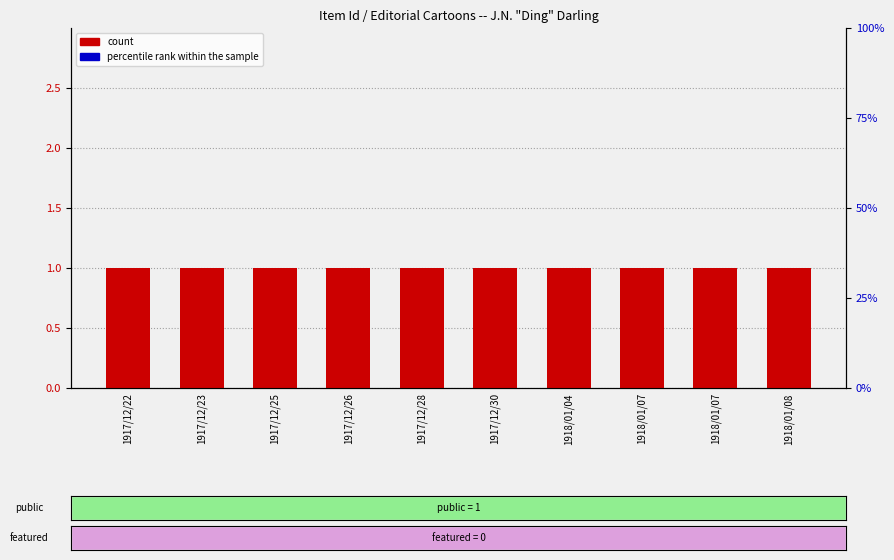

Which label corresponds to the largest value in the chart?

1917/12/22